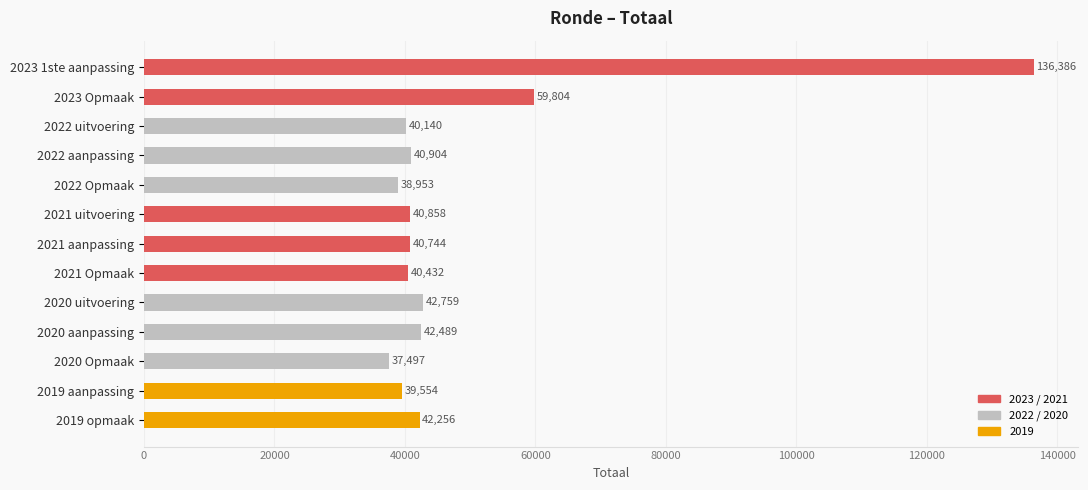

Rank the categories by value from highest to lowest.

2023 1ste aanpassing, 2023 Opmaak, 2020 uitvoering, 2020 aanpassing, 2019 opmaak, 2022 aanpassing, 2021 uitvoering, 2021 aanpassing, 2021 Opmaak, 2022 uitvoering, 2019 aanpassing, 2022 Opmaak, 2020 Opmaak